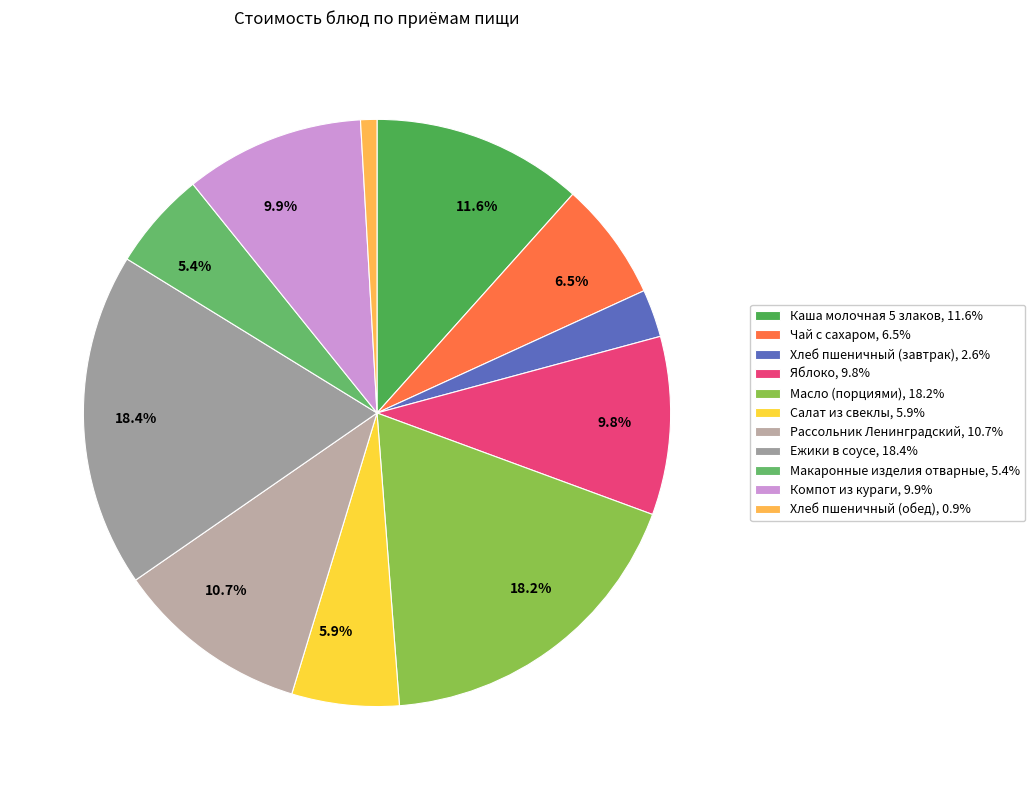

How many slices are in this pie chart?

11